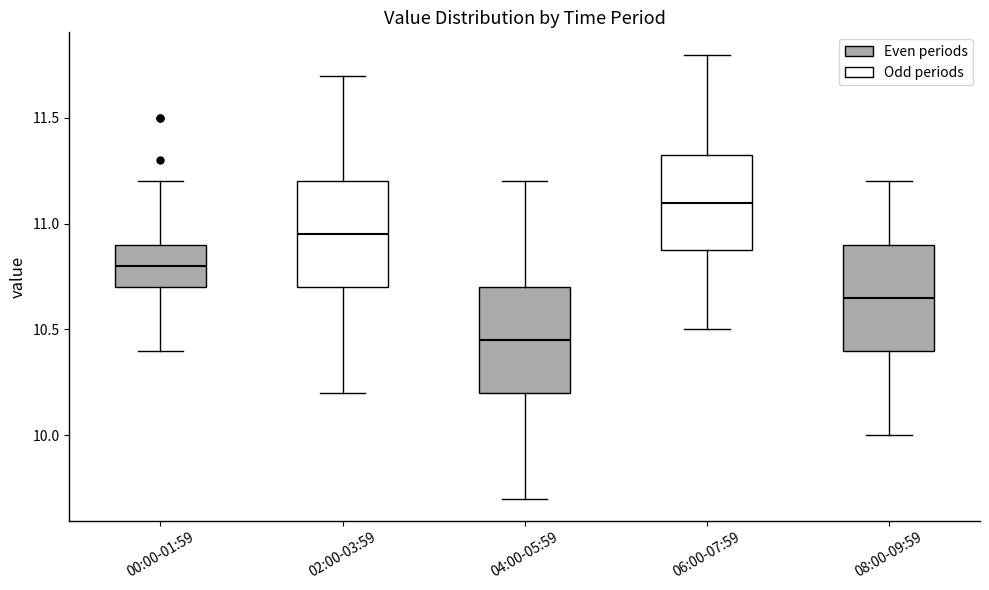

Reading left to right, transcribe this box plot: for each box, give where its median line is, the range the box spans, and where its two whiskers end, as read against the y-axis. The values are not printed on the chart, so give them approximately, as read against the axis.

00:00-01:59: median 10.80, box 10.70 to 10.90, whiskers 10.40 to 11.20
02:00-03:59: median 10.95, box 10.70 to 11.20, whiskers 10.20 to 11.70
04:00-05:59: median 10.45, box 10.20 to 10.70, whiskers 9.70 to 11.20
06:00-07:59: median 11.10, box 10.90 to 11.35, whiskers 10.50 to 11.80
08:00-09:59: median 10.65, box 10.40 to 10.90, whiskers 10.00 to 11.20